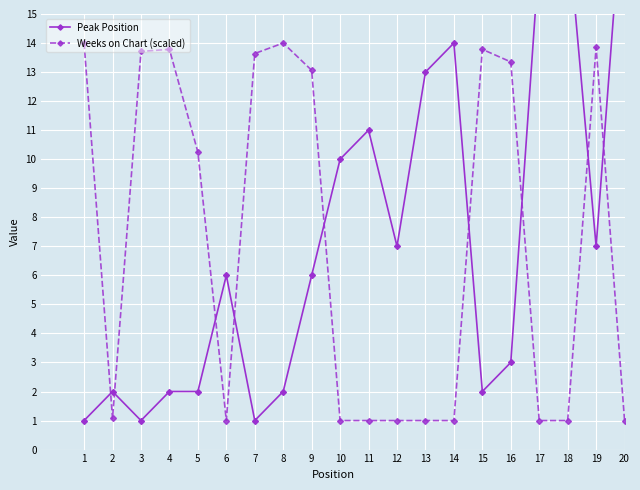

How many interior local peaks does the Weeks on Chart (scaled) series have?

4